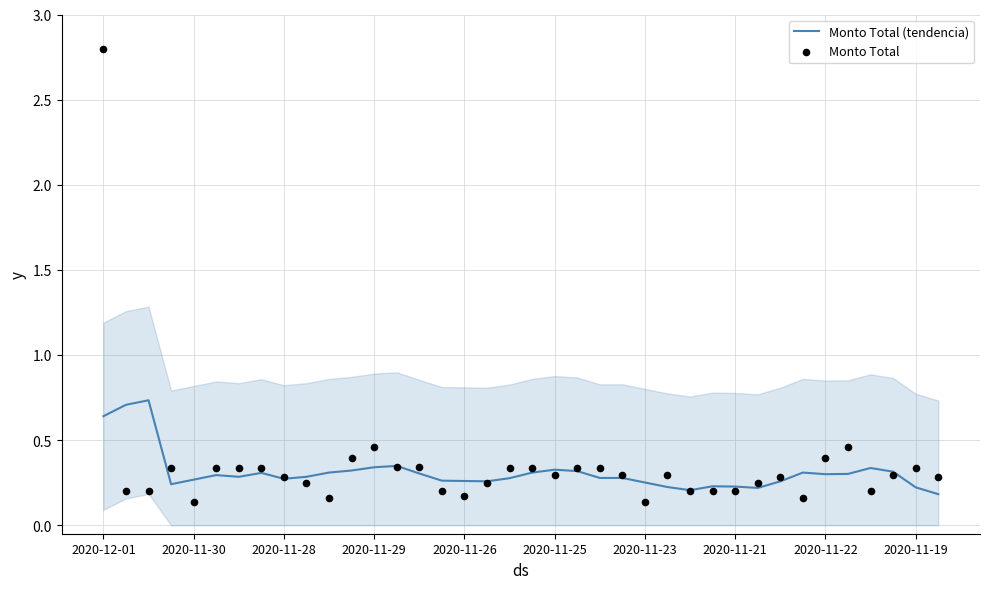

Which series has the largest total across all categories?

Monto Total